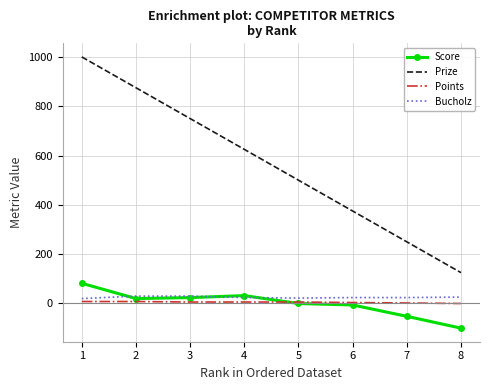

True or false: Prize and Score intersect in this chart.

False